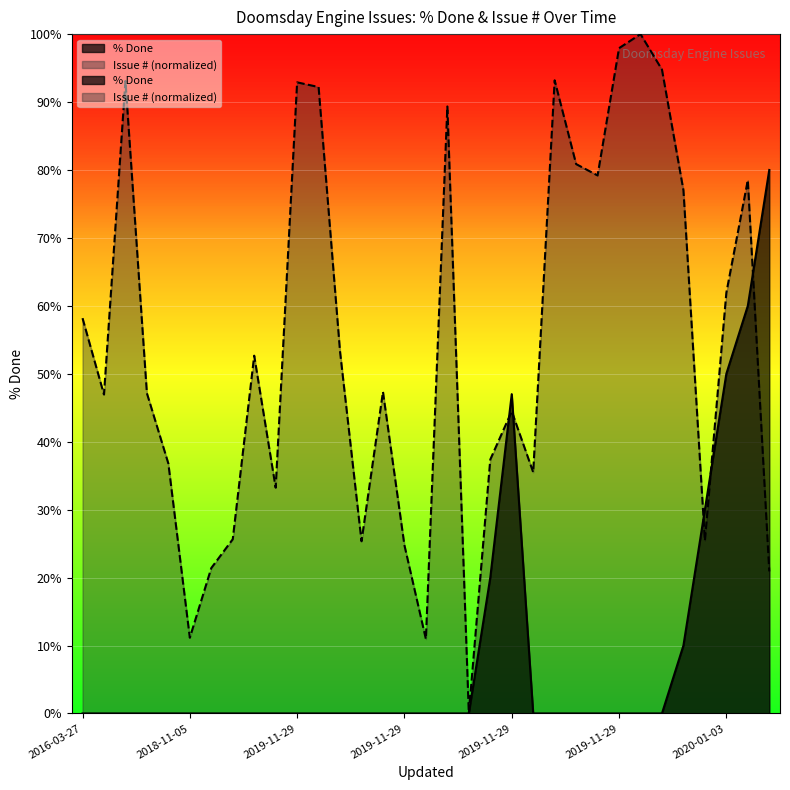

What is the sum of the Issue # values at 2017-03-04 and 2019-11-29?

130.5